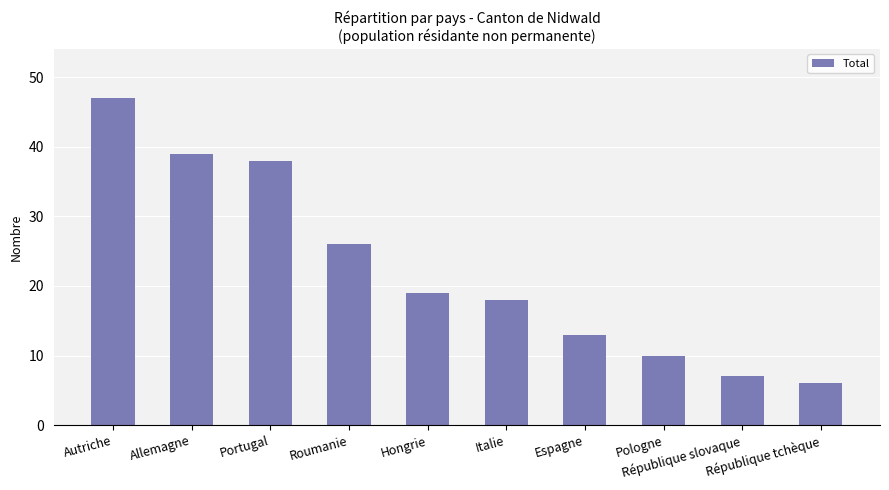

Rank the categories by value from highest to lowest.

Autriche, Allemagne, Portugal, Roumanie, Hongrie, Italie, Espagne, Pologne, République slovaque, République tchèque